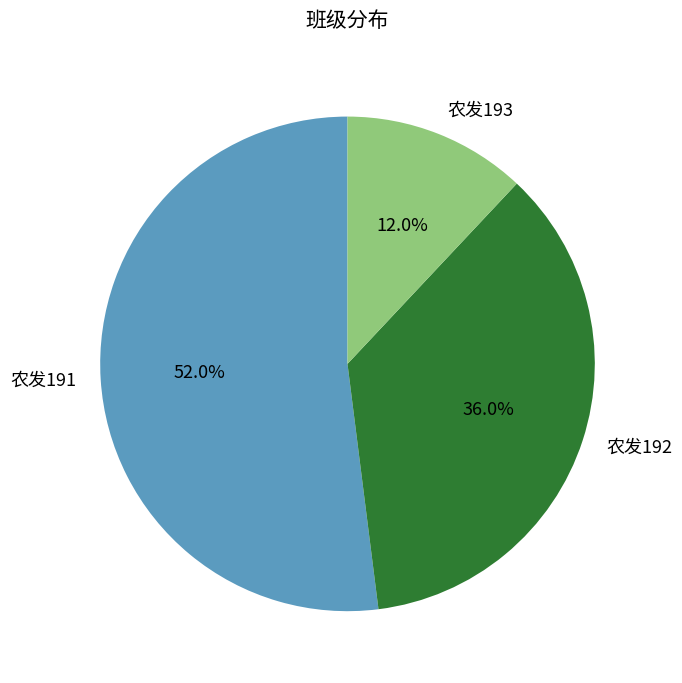

What portion of the pie excludes 农发193?

88.0%